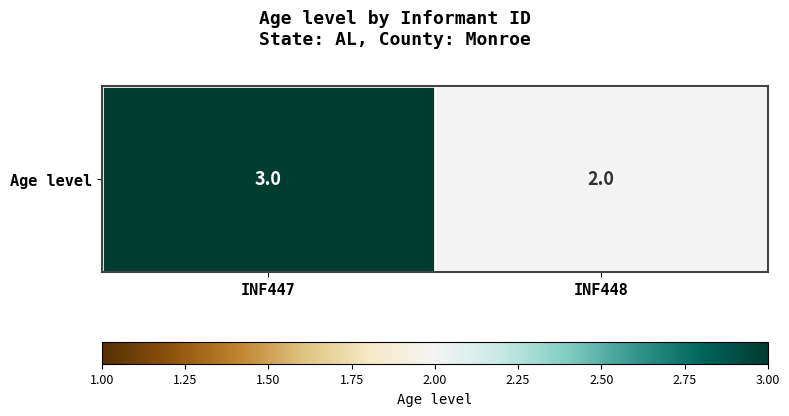

Where is the data nearest to the value 2?

INF448